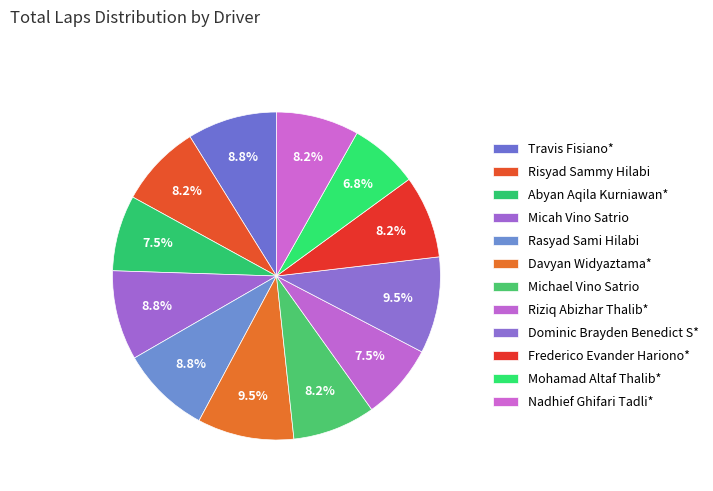

How many segments does this pie chart have?

12